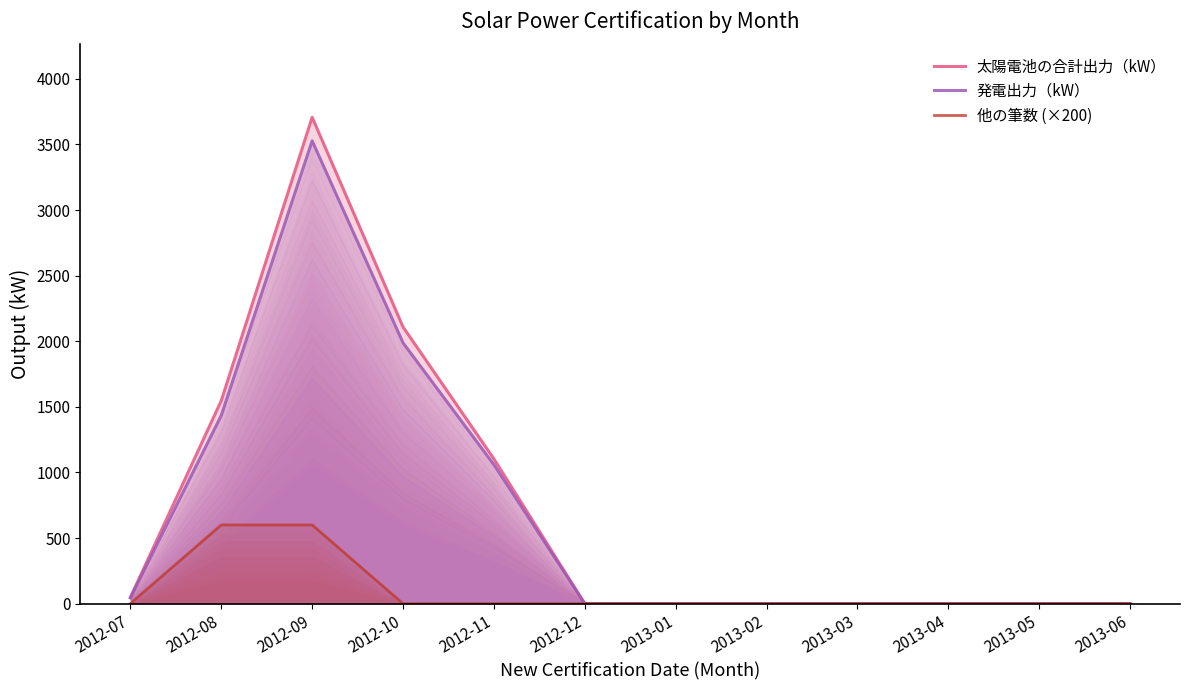

Rank the series at 2013-03 from lowest to highest value.

太陽電池の合計出力（kW）, 発電出力（kW）, 他の筆数 (×200)